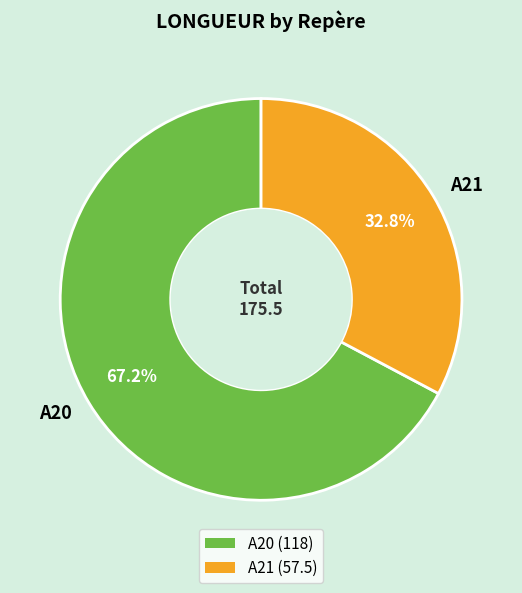

The A21 slice represents 40% of the pie. True or false?

False